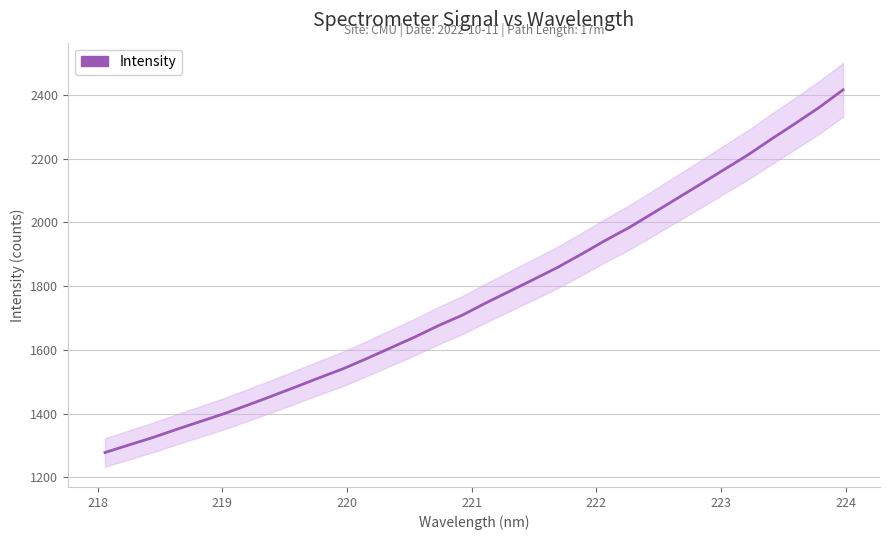

Does the chart display data point markers on the line(s)?

No